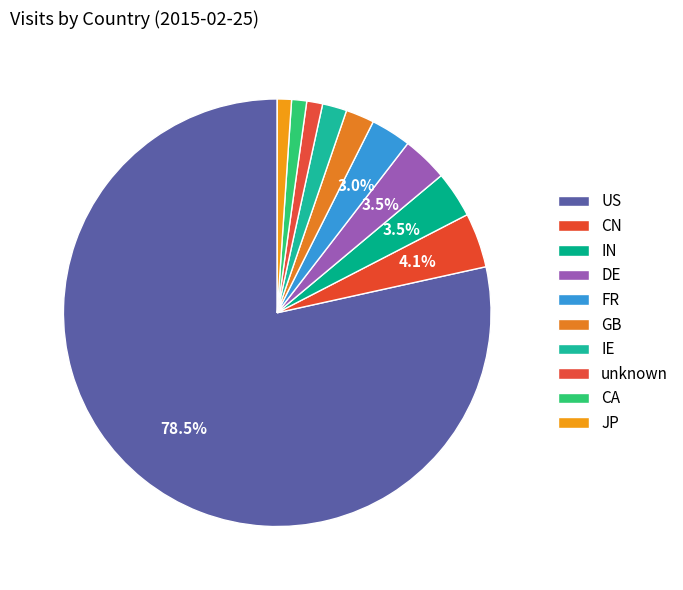

Which category accounts for the majority?

US